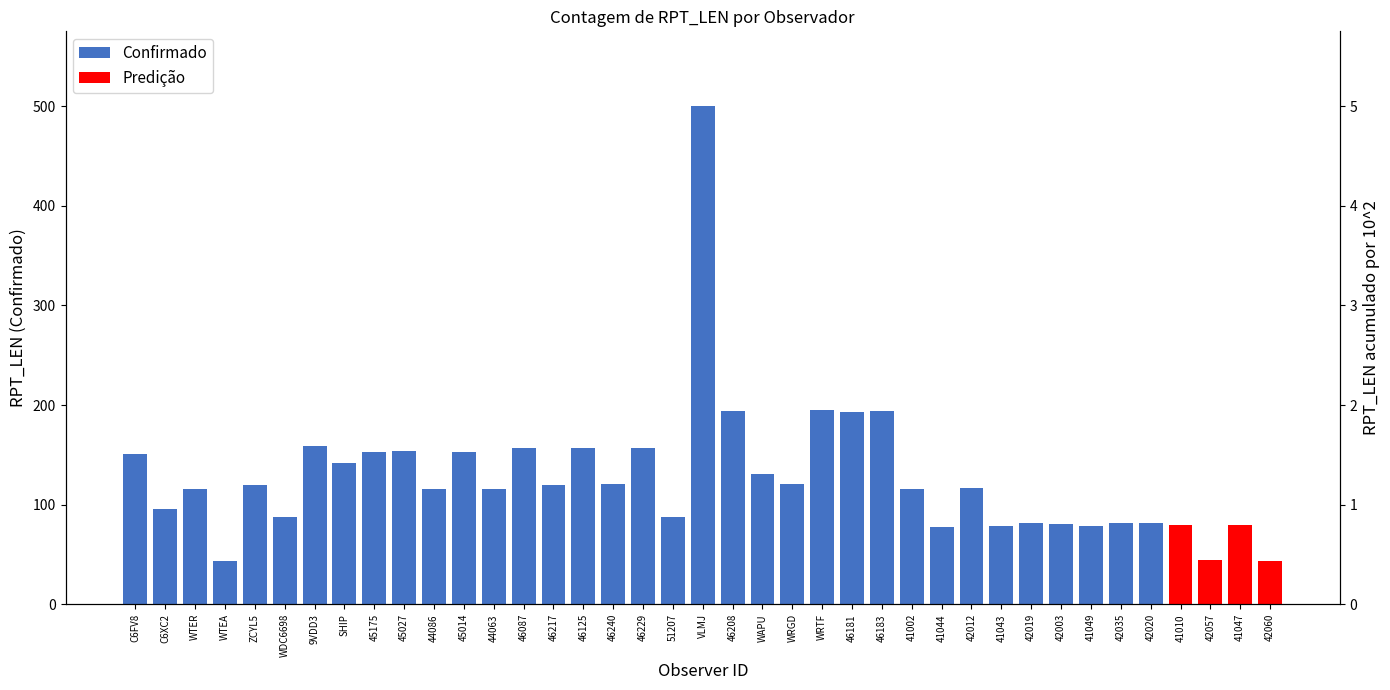

Which category has the lowest value in the Confirmado series?

41010